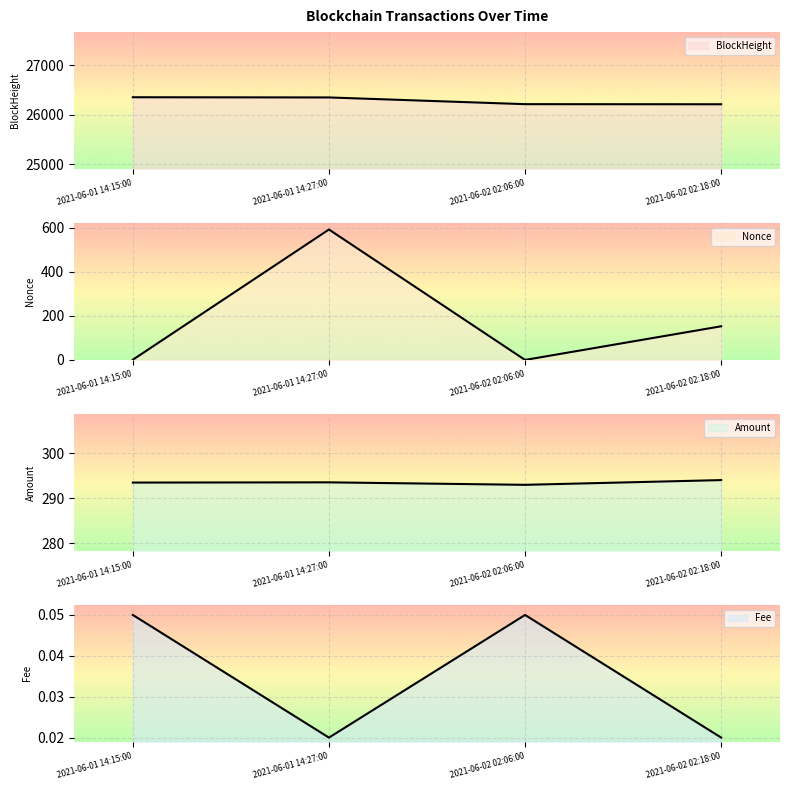

What is the label of the 4th point from the left?

2021-06-02 02:18:00